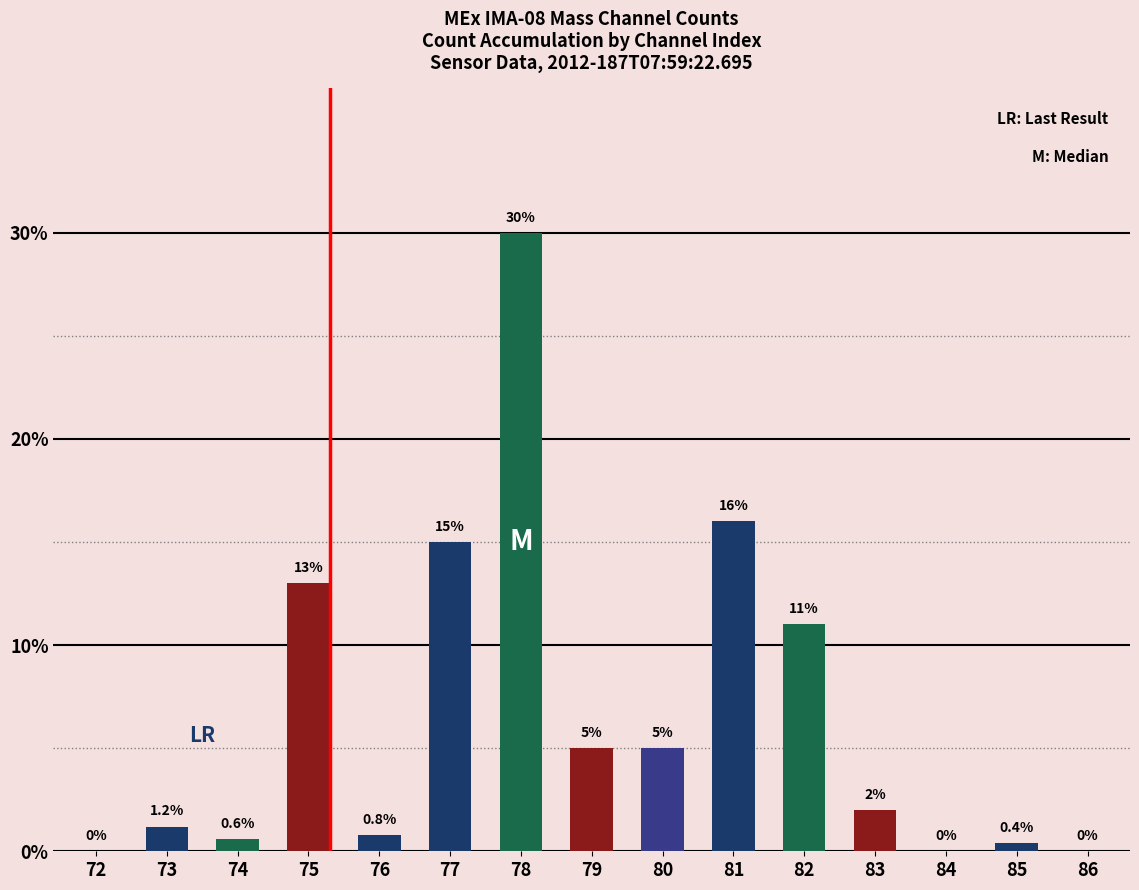

What is the change in value from 72 to 80?

+5.0